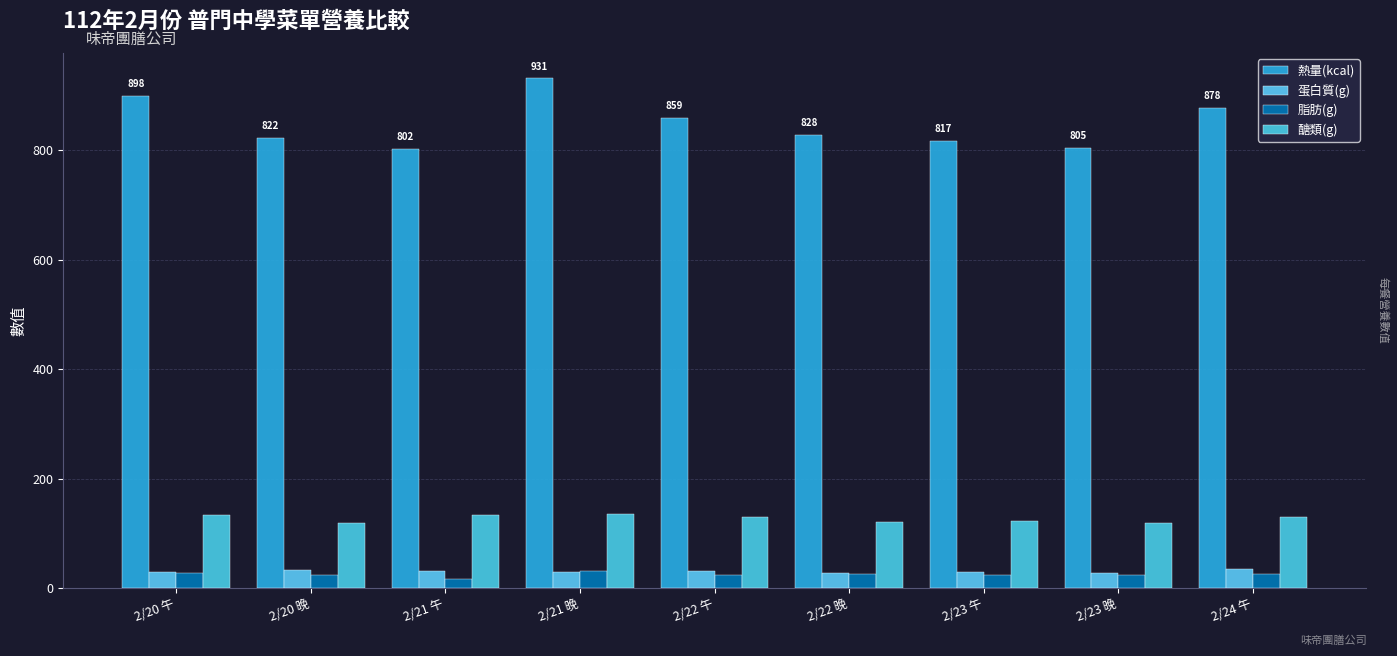

What is the total value across all series at 2/20 晚?

997.0